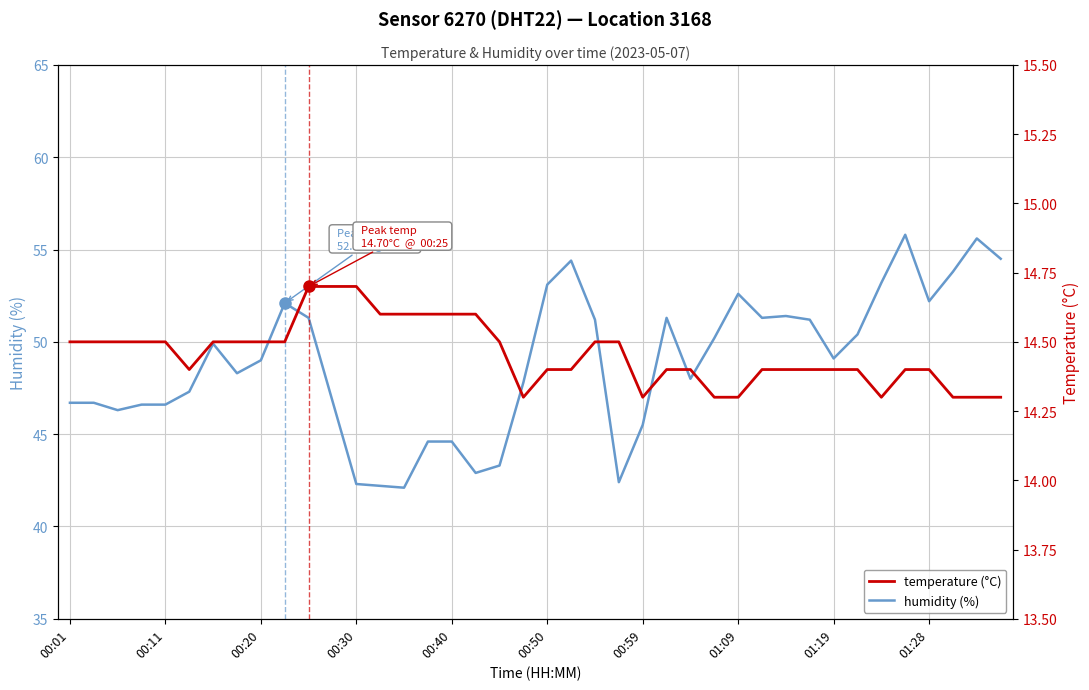

What is the lowest value of the humidity (%) series?

42.1